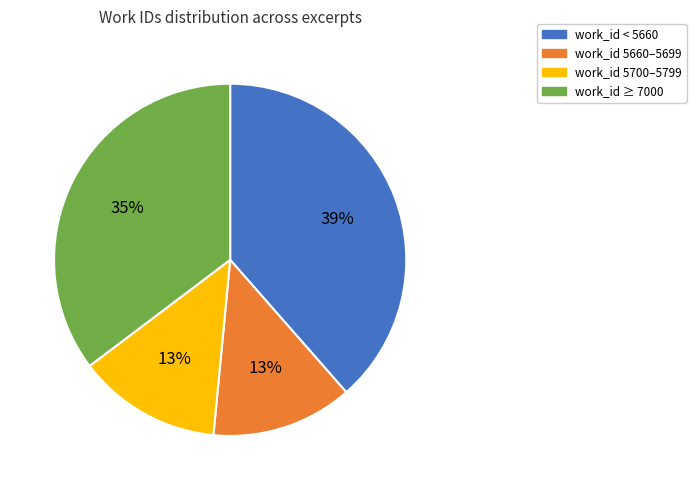

Is there a majority slice in this chart?

No